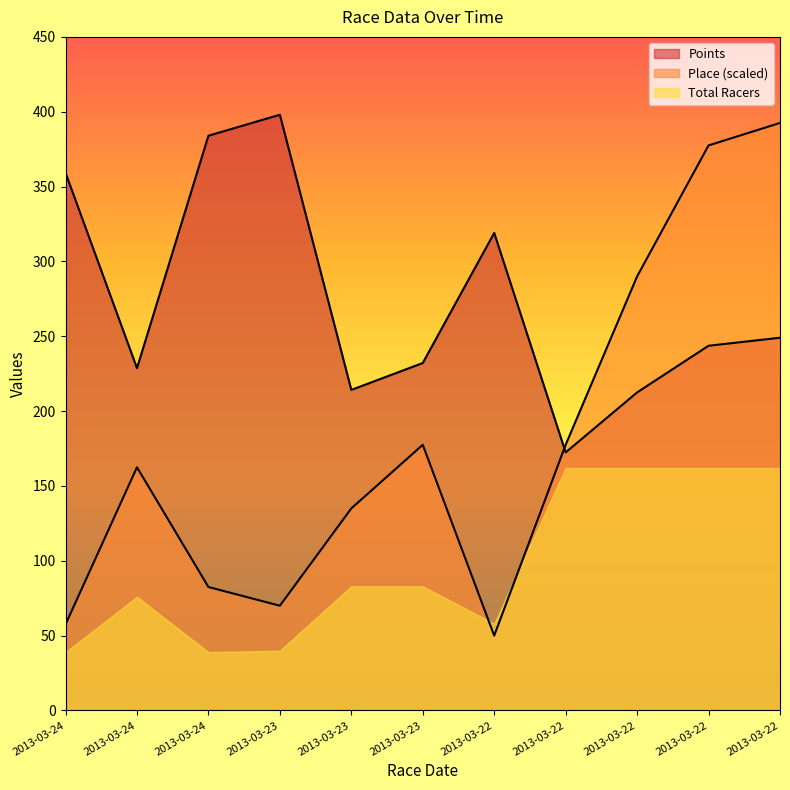

Where does the Points series first go above 243?

2013-03-24